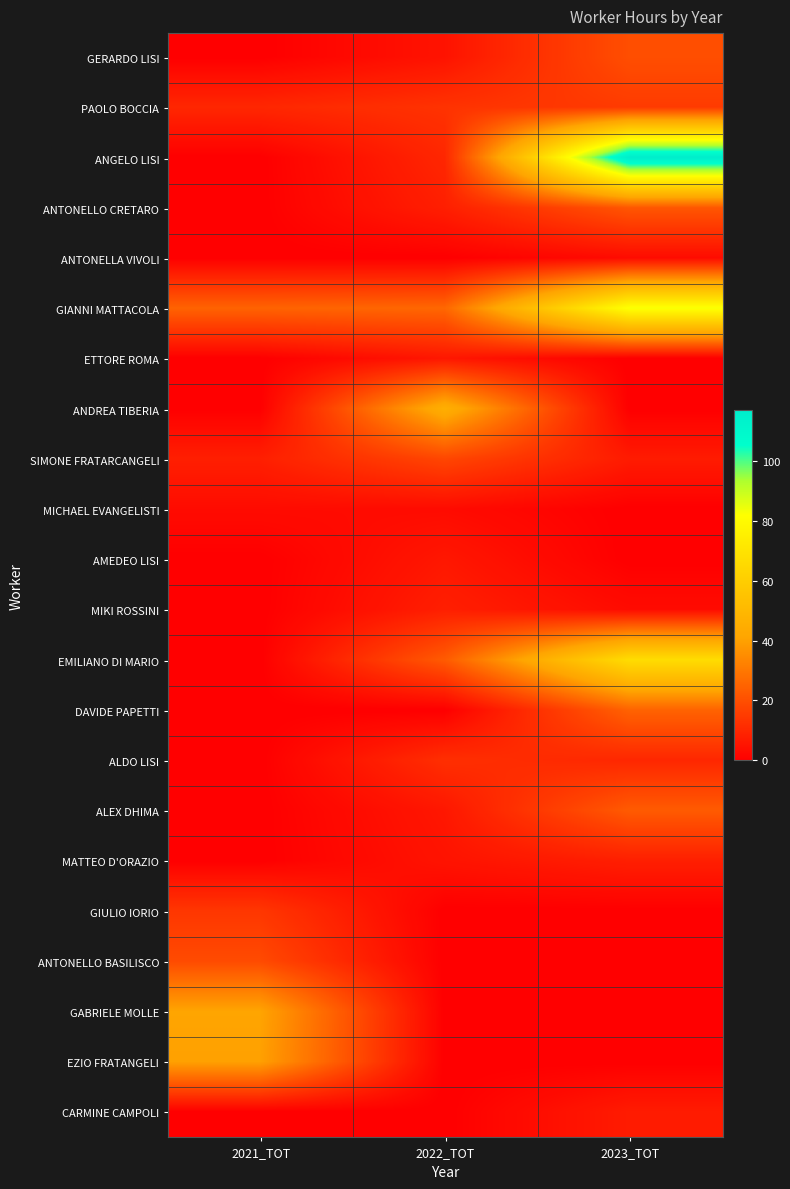

Rank the series by their maximum value, from lowest to highest.

ANTONELLA VIVOLI, MICHAEL EVANGELISTI, ETTORE ROMA, AMEDEO LISI, CARMINE CAMPOLI, MIKI ROSSINI, MATTEO D'ORAZIO, ALDO LISI, GIULIO IORIO, PAOLO BOCCIA, SIMONE FRATARCANGELI, ANTONELLO BASILISCO, GERARDO LISI, ANTONELLO CRETARO, ALEX DHIMA, DAVIDE PAPETTI, EZIO FRATANGELI, GABRIELE MOLLE, ANDREA TIBERIA, EMILIANO DI MARIO, GIANNI MATTACOLA, ANGELO LISI